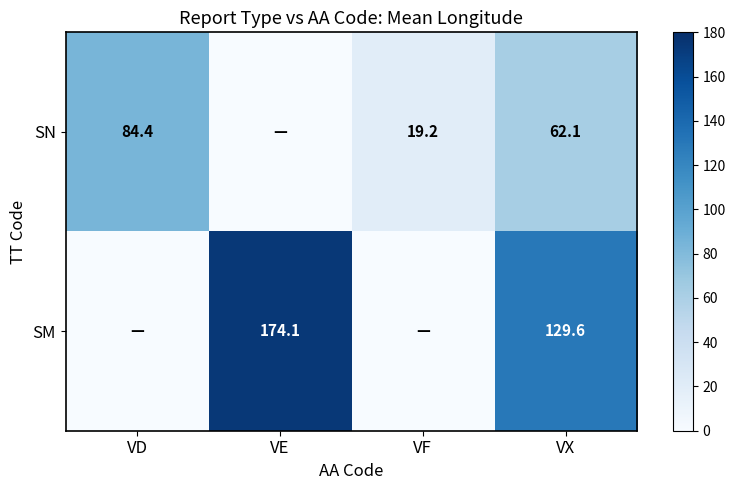

Is the value of SN at VD greater than the value of SM at VX?

No